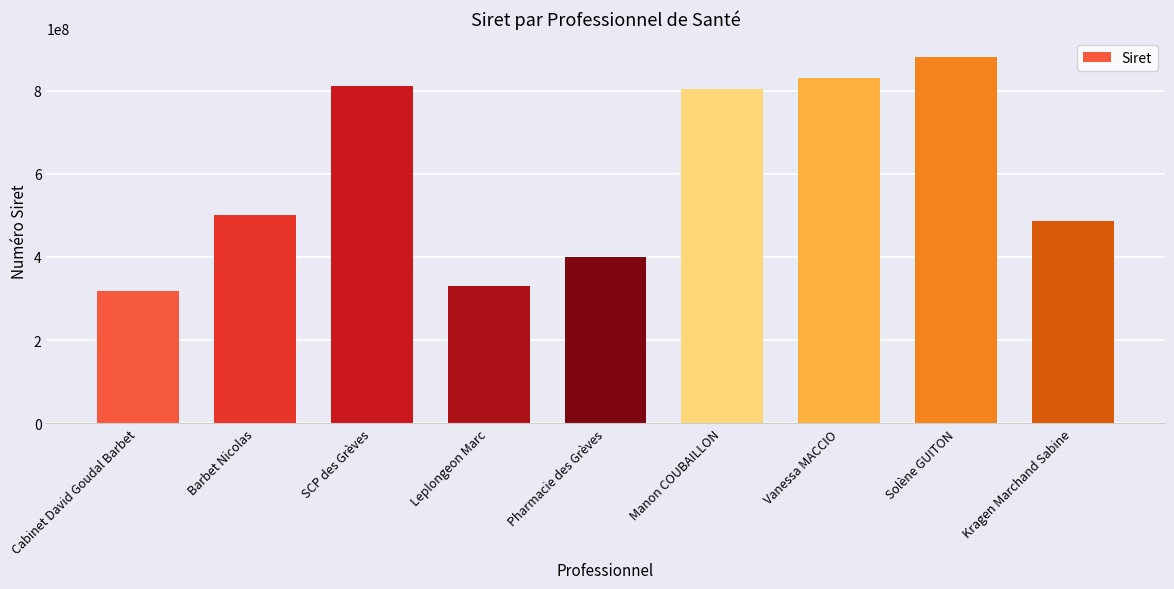

Where is the data nearest to the value 599208773?

Barbet Nicolas